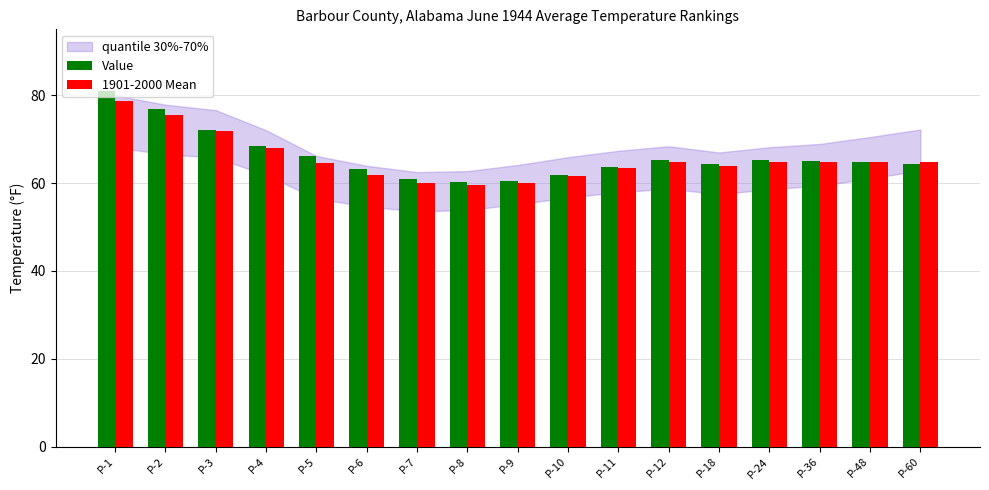

At which category is the sum across all series the highest?

P-1